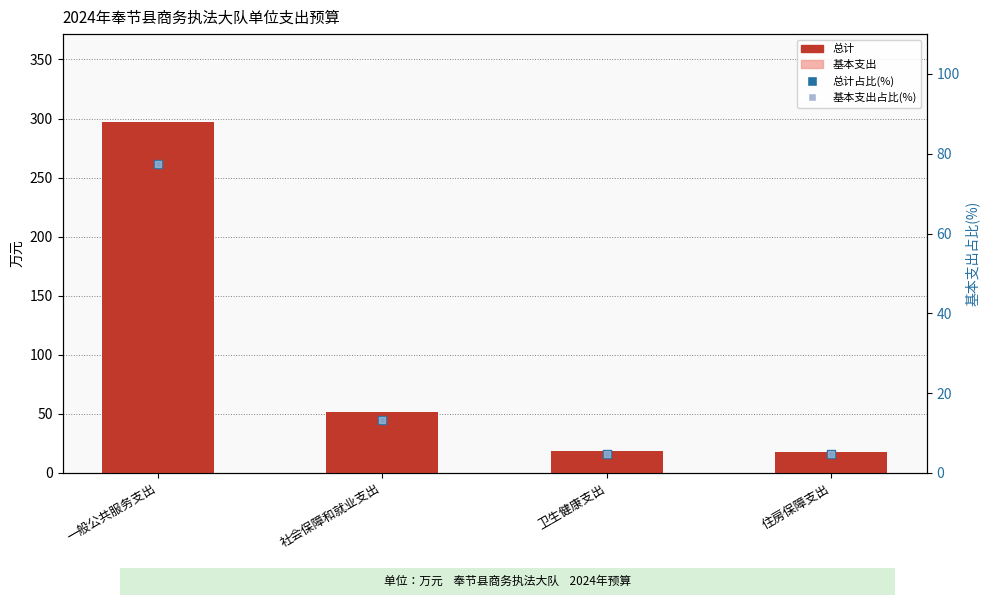

At which category is the sum across all series the highest?

一般公共服务支出